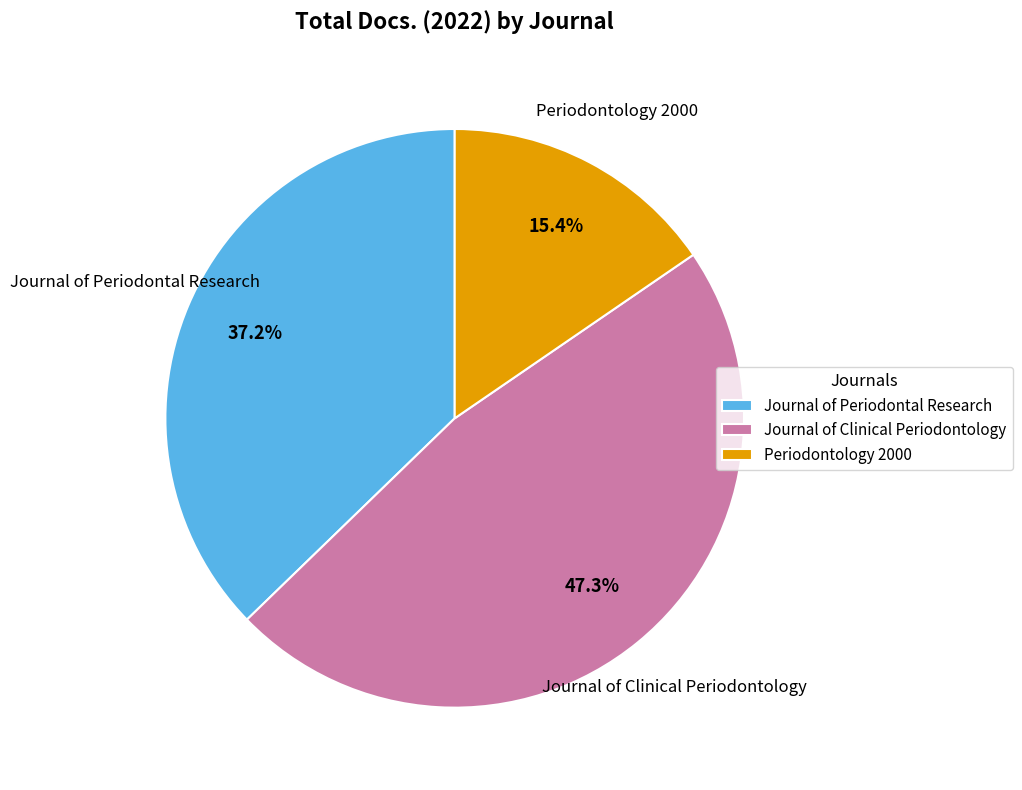

To the nearest percent, what is the average slice percentage?

33%